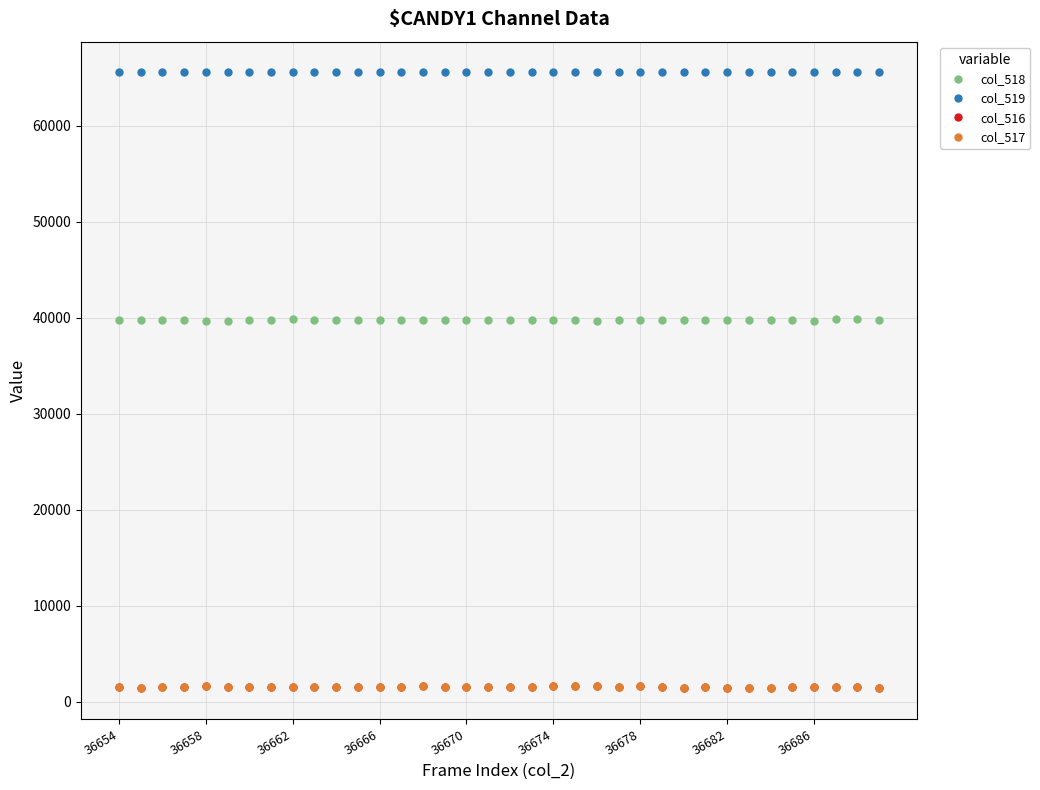

True or false: col_516 has more than 1 points higher than both neighbors.

True